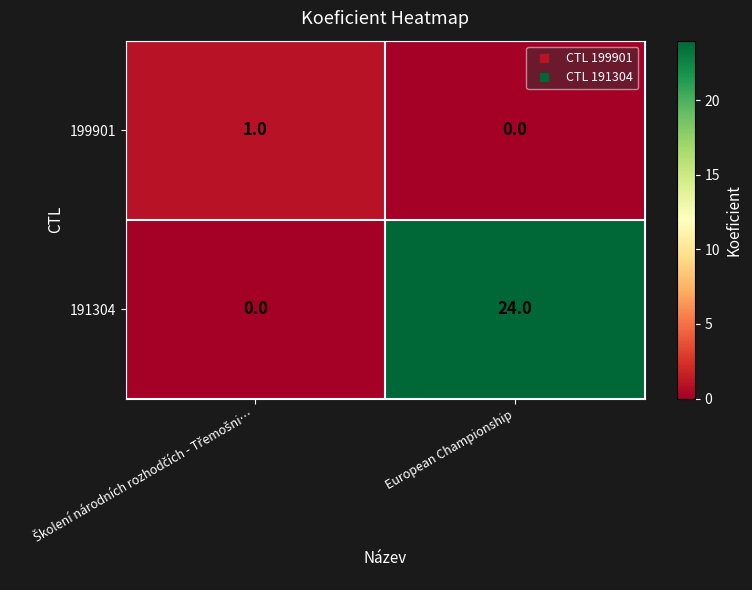

Which series has the widest spread of values?

191304